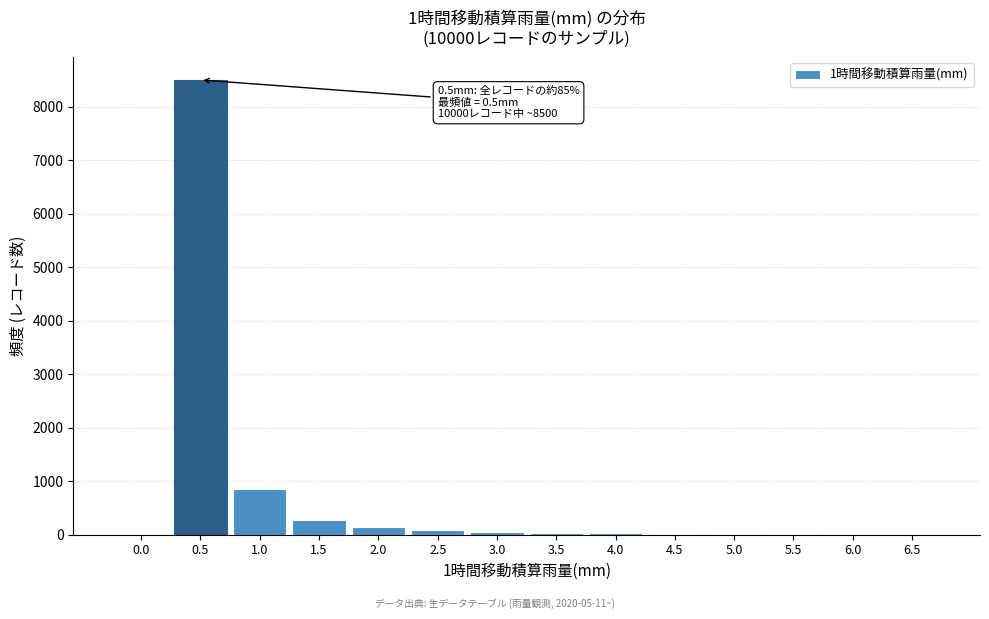

What is the greatest value displayed?

8500